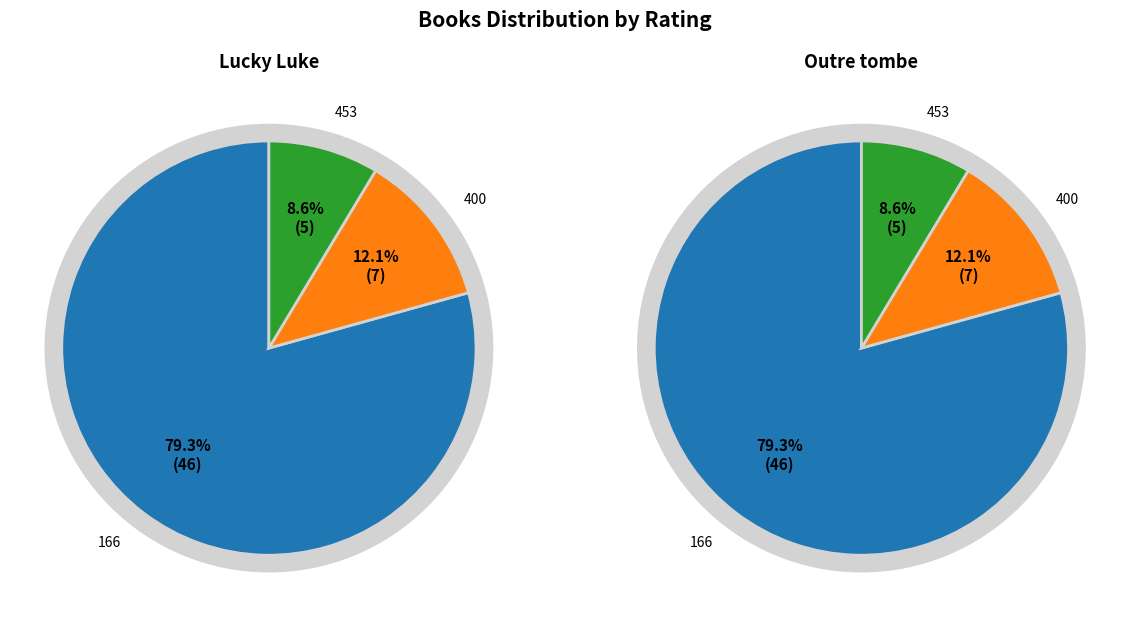

Is it true that 400 is 12% of the pie?

True